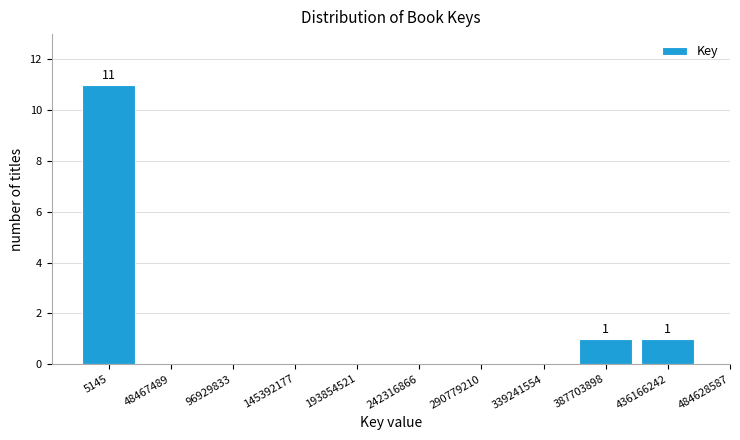

Reading left to right, what are all the values shown in this chart?

5145=11	48467489=0	96929833=0	145392177=0	193854521=0	242316866=0	290779210=0	339241554=0	387703898=1	436166242=1